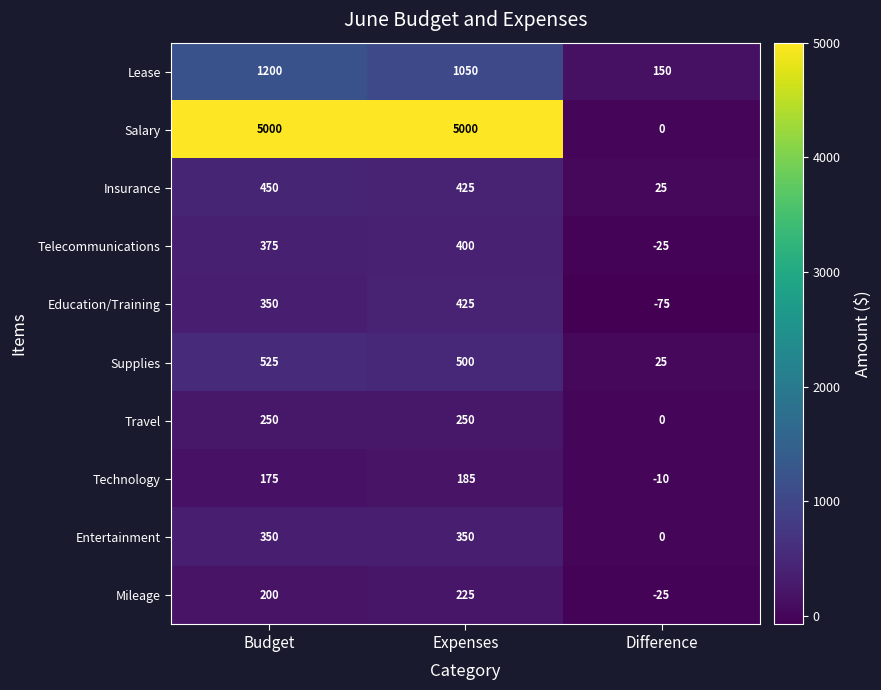

Reading left to right, list all the values displayed in this chart.

Lease: 1200	1050	150
Salary: 5000	5000	0
Insurance: 450	425	25
Telecommunications: 375	400	-25
Education/Training: 350	425	-75
Supplies: 525	500	25
Travel: 250	250	0
Technology: 175	185	-10
Entertainment: 350	350	0
Mileage: 200	225	-25